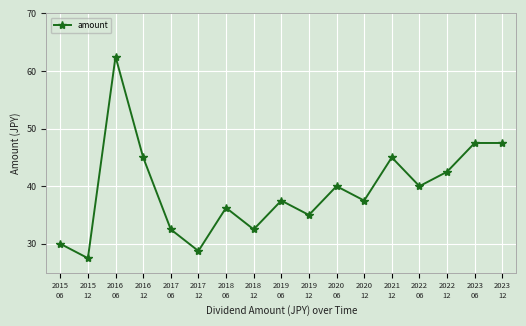

At which label does the data first exceed 37?

2016
06